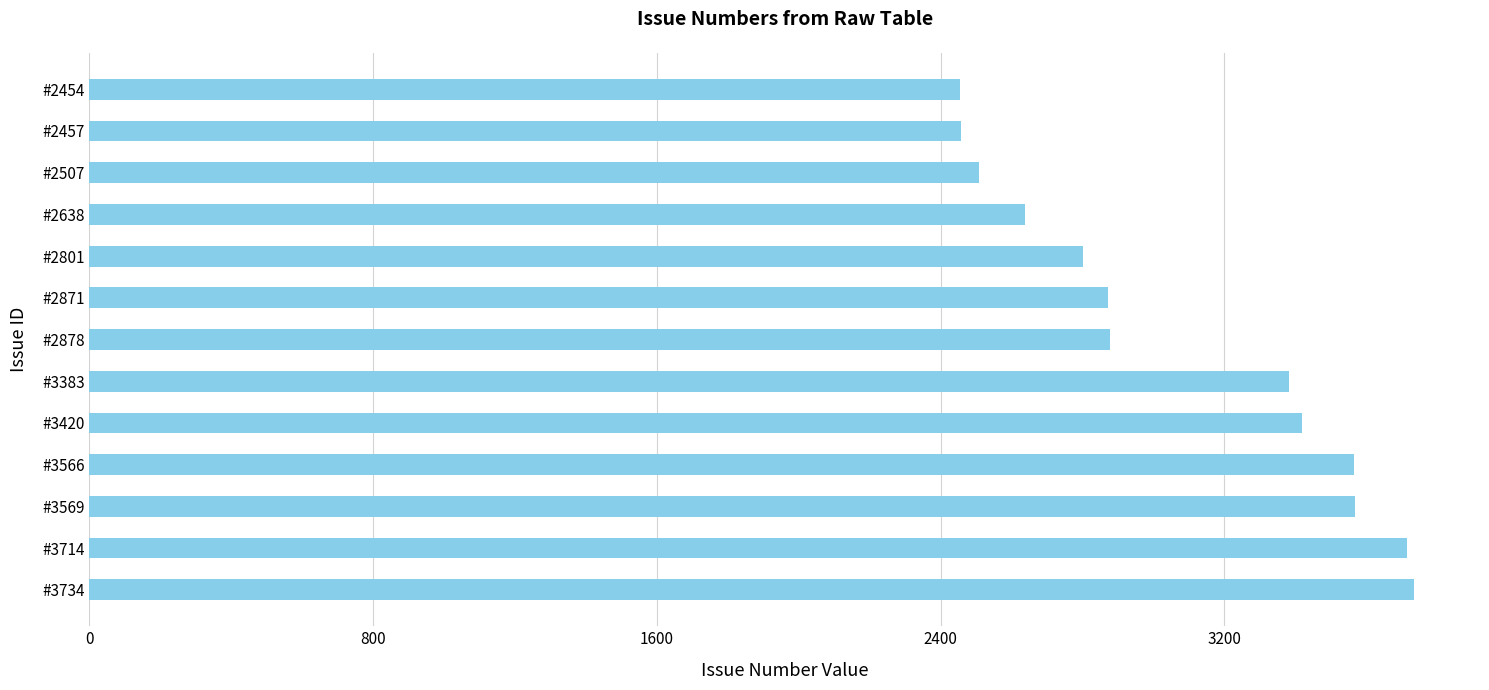

How many data points are less than 2878?

6